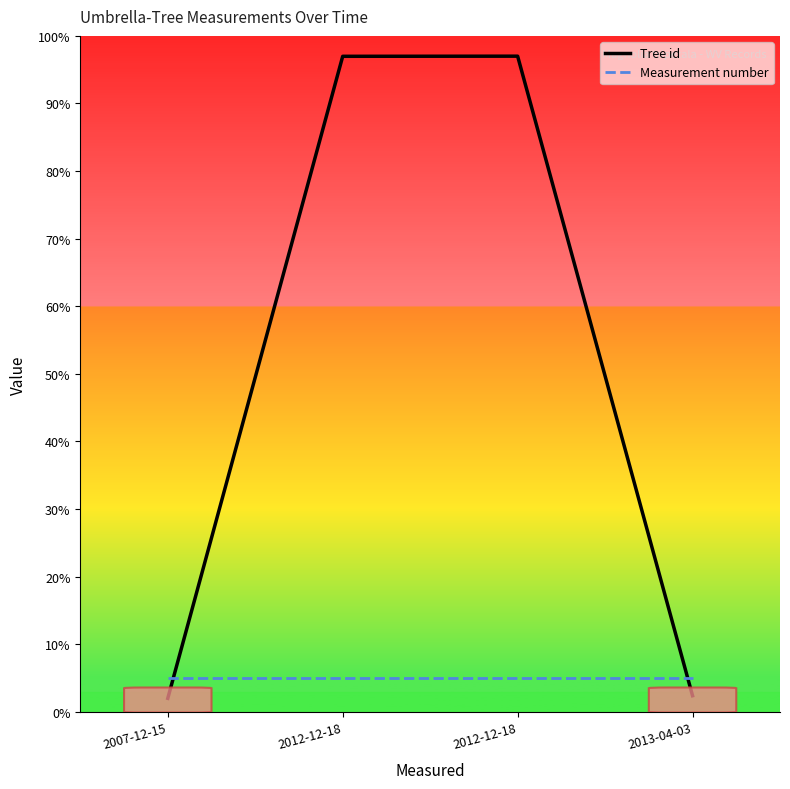

What is the spread (max minus min) of values at 2012-12-18?

92.0